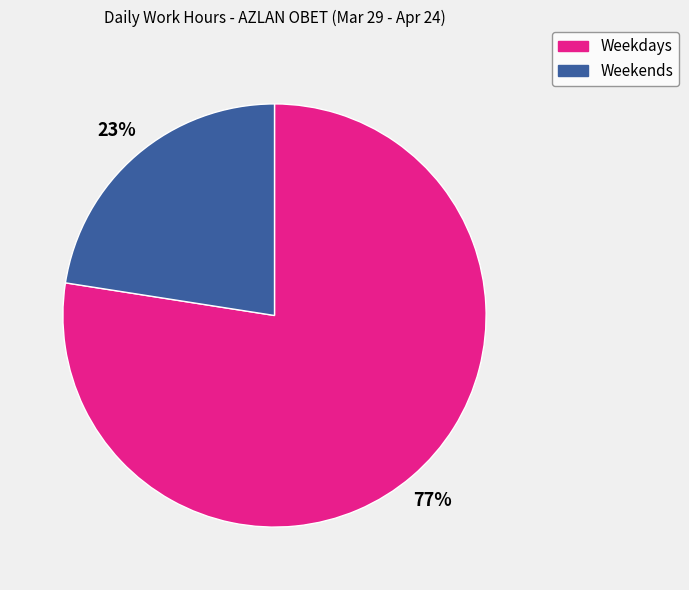

To the nearest percent, what is the average slice percentage?

50%